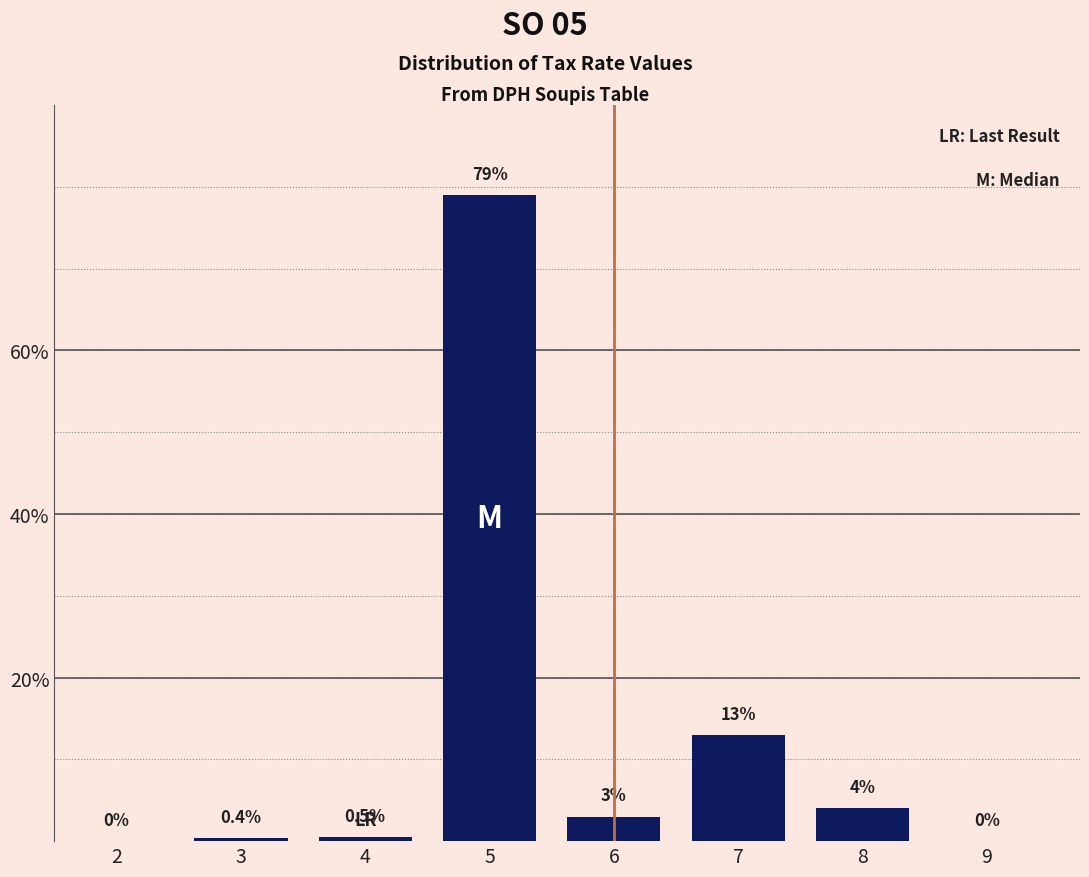

Reading left to right, transcribe all the data shown in this chart.

2=0.0	3=0.4	4=0.5	5=79.0	6=3.0	7=13.0	8=4.0	9=0.0